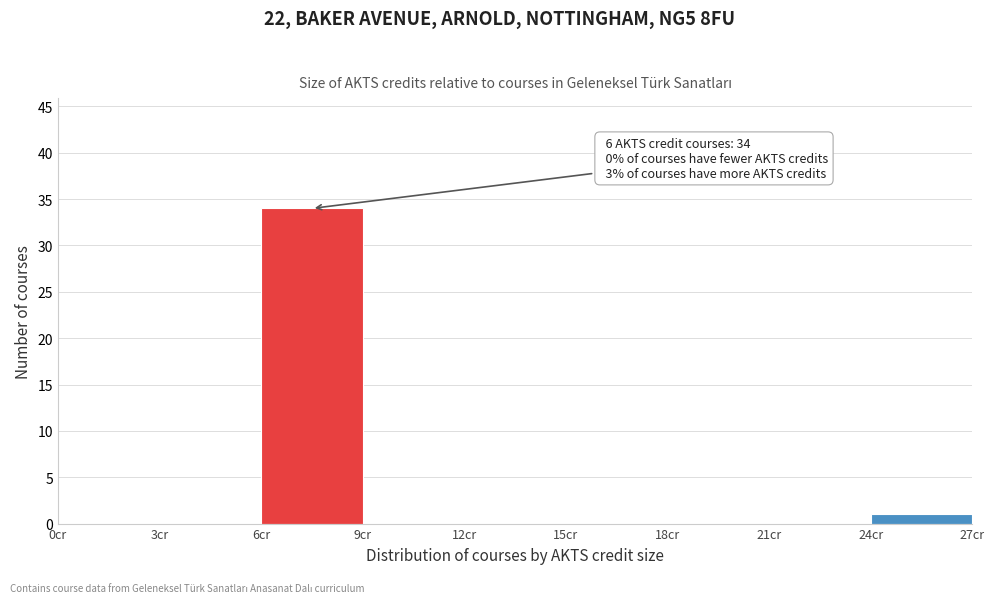

Over which range of the x-axis is the bar tallest?

6 to 9